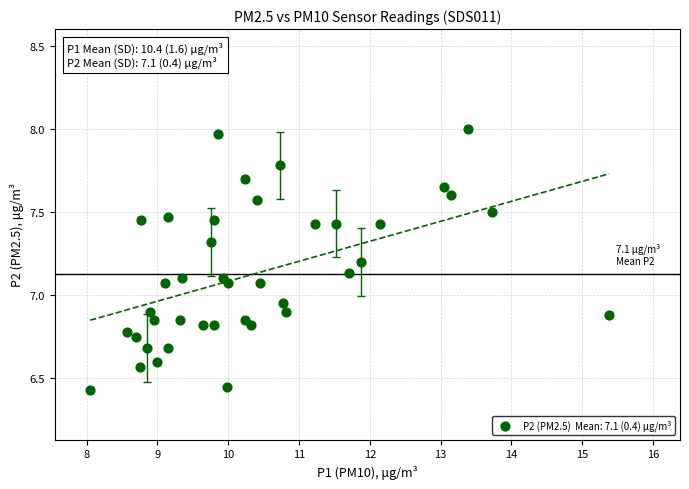

What is the range of X values (max minus min)?

7.3